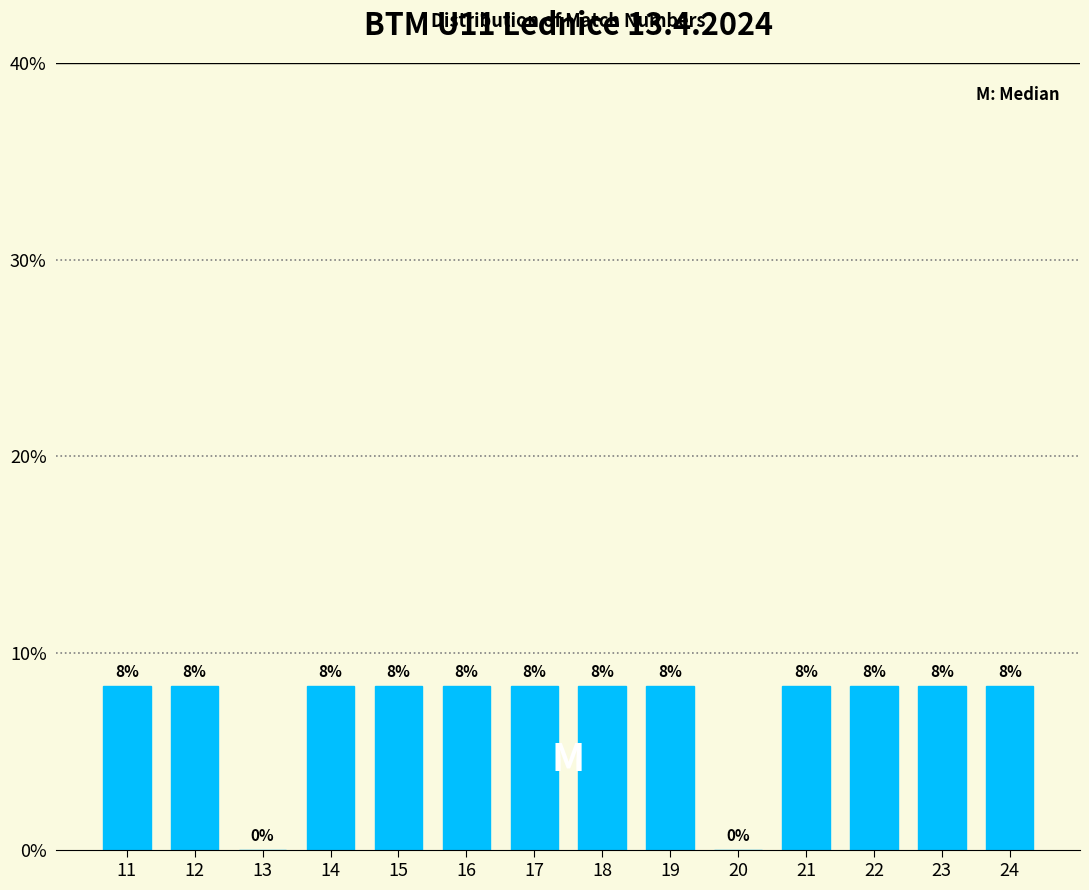

Are the bars horizontal?

No